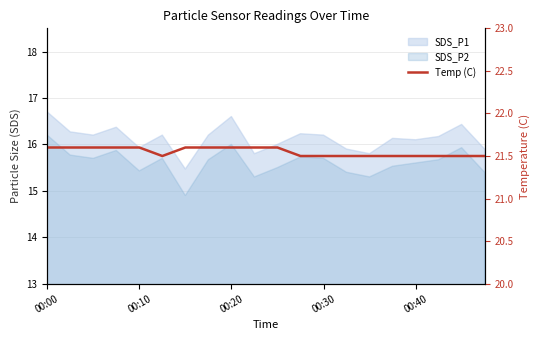

How many points are lower than both their immediate neighbors (excluding endpoints)?

1